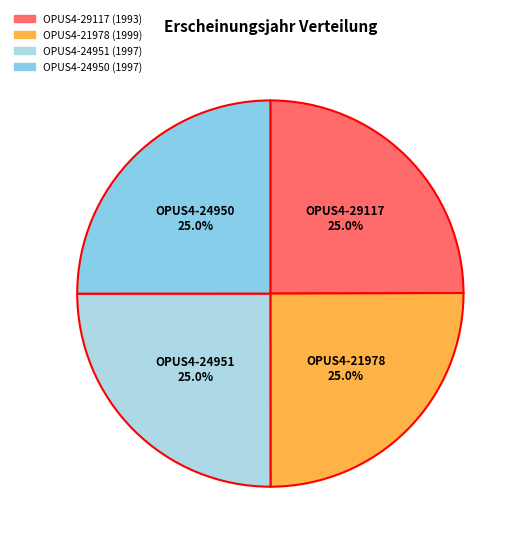

Count the number of slices in the pie.

4